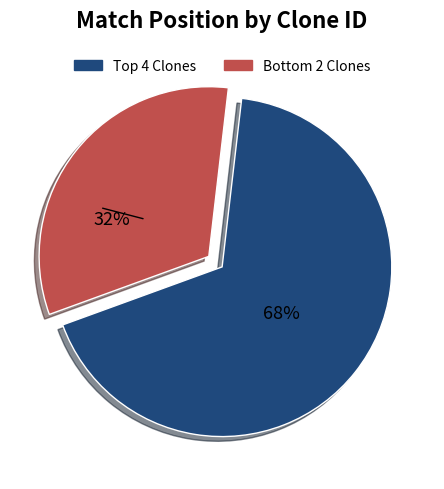

Does any single category account for the majority?

Yes